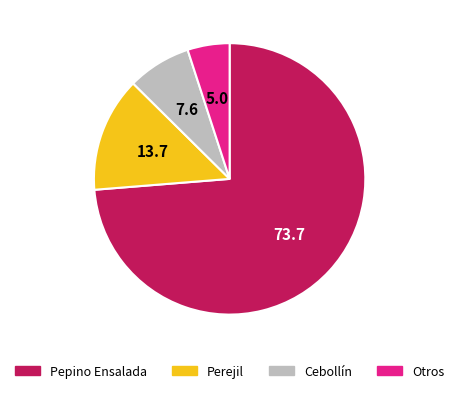

Which slice is the smallest?

Otros